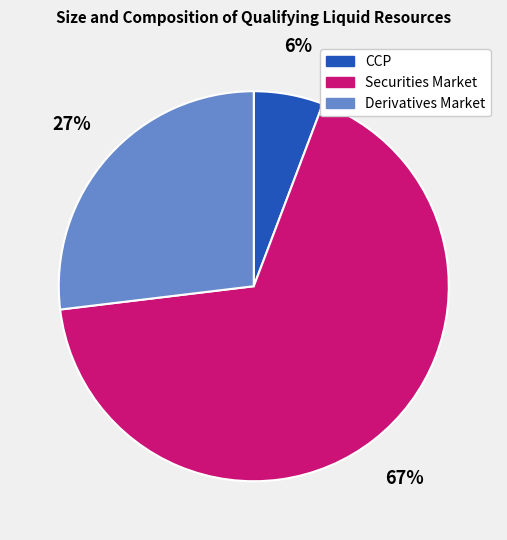

What is the largest slice in the pie chart?

Securities Market